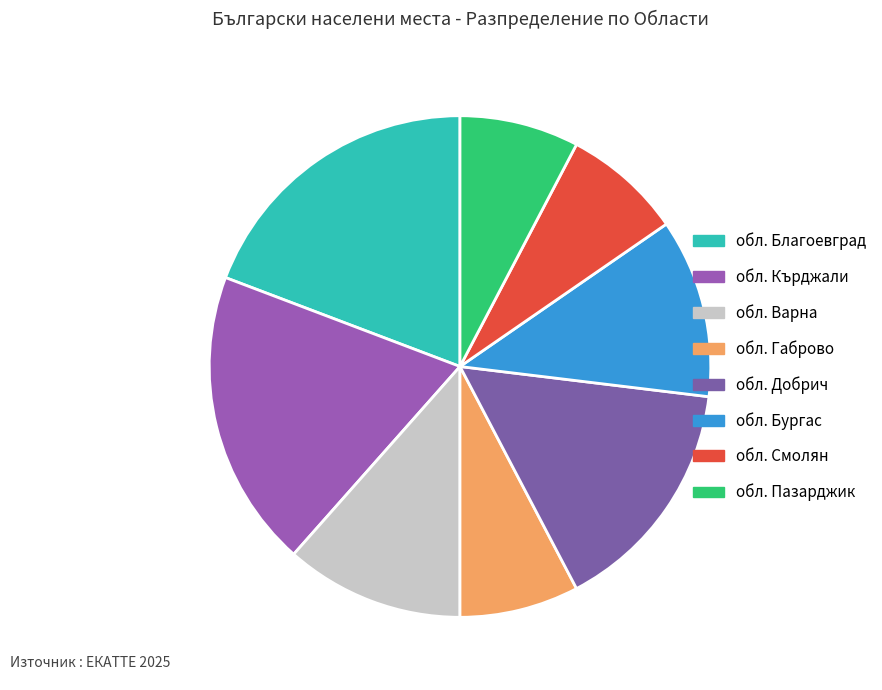

Count the number of slices in the pie.

8